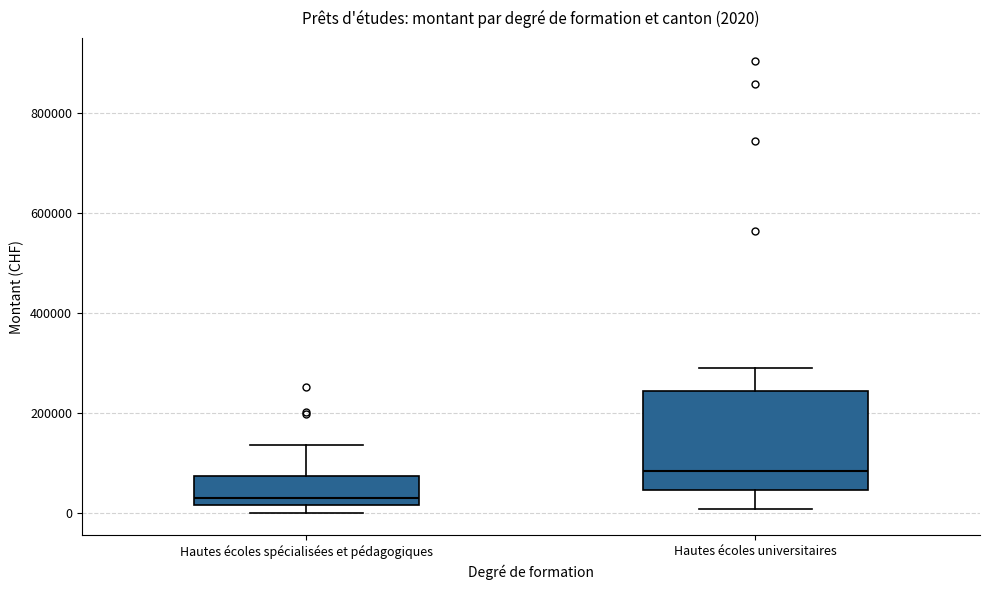

Which box has the highest median line?

Hautes écoles universitaires